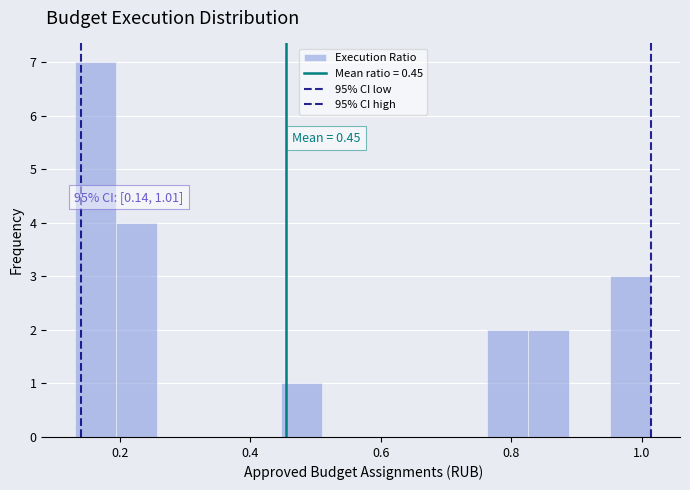

Around what value on the x-axis is the tallest bar? Give the approximate position of its centre, as read against the axis.

0.16